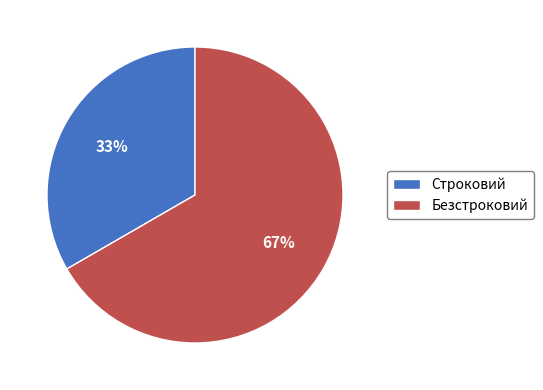

Rank the categories by value from lowest to highest.

Строковий, Безстроковий